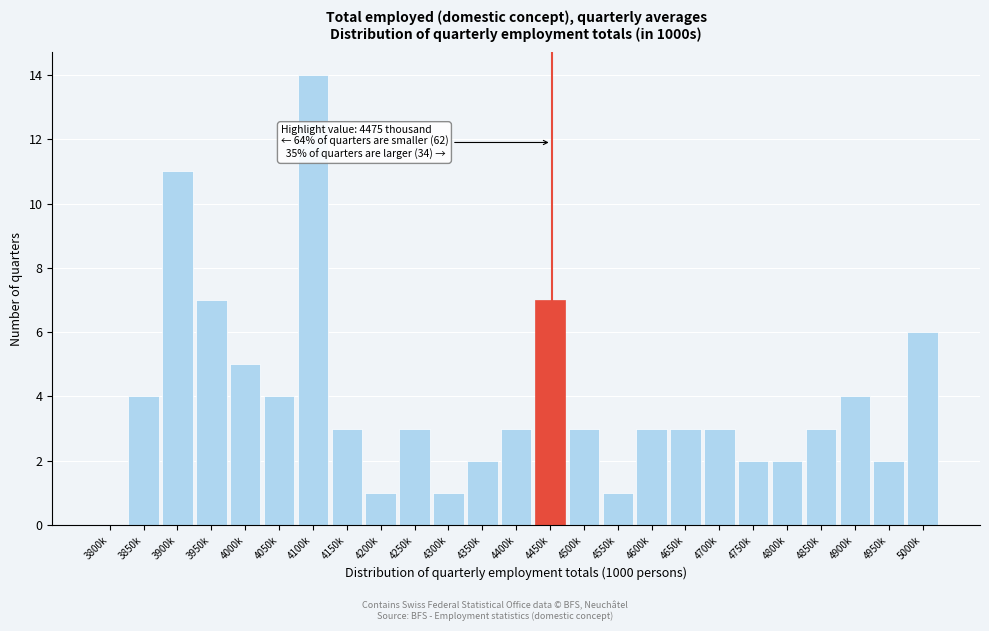

What is the sum of the values at 4100k and 4500k?

17